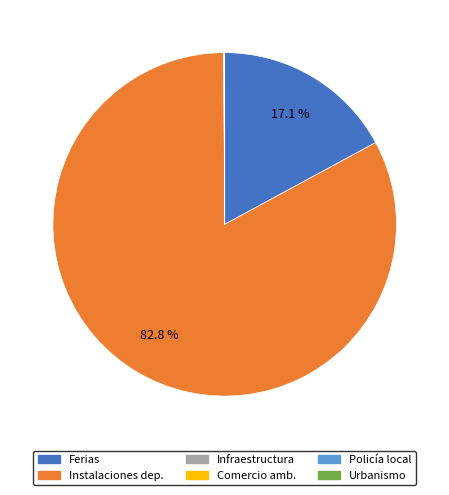

Is there a majority slice in this chart?

Yes